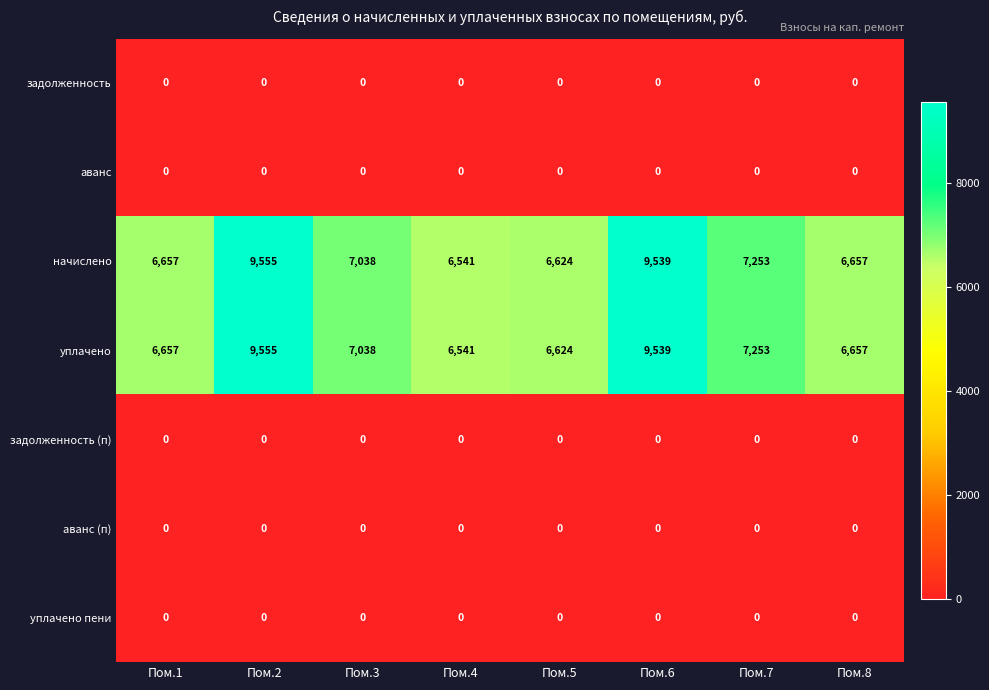

At how many categories does at least one series exceed 1229?

8